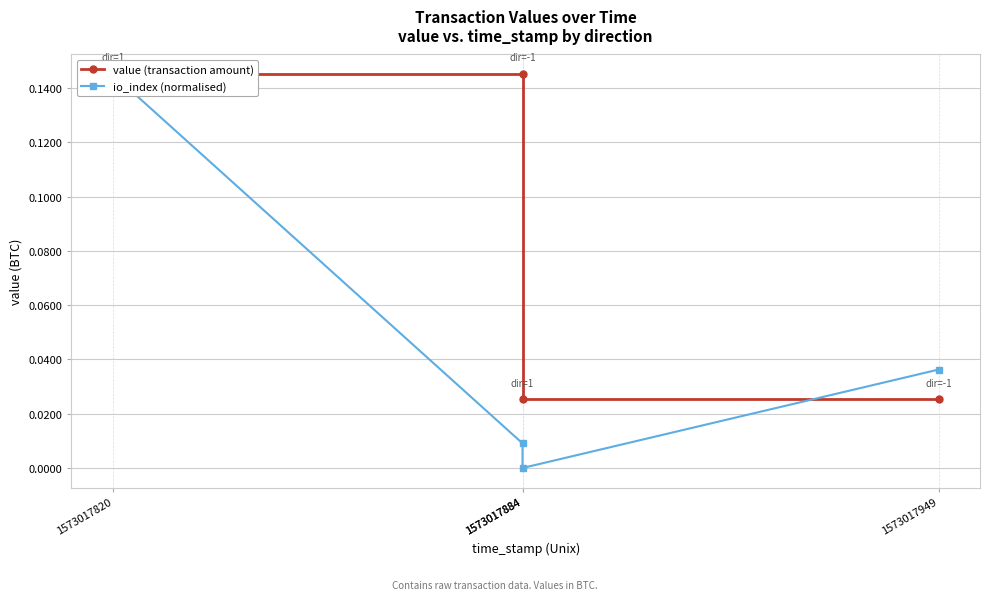

Reading left to right, what are all the values shown in this chart?

value (transaction amount): 1573017820=0.1	1573017884=0.1	1573017884=0.0	1573017949=0.0
io_index (normalised): 1573017820=0.1	1573017884=0.0	1573017884=0.0	1573017949=0.0